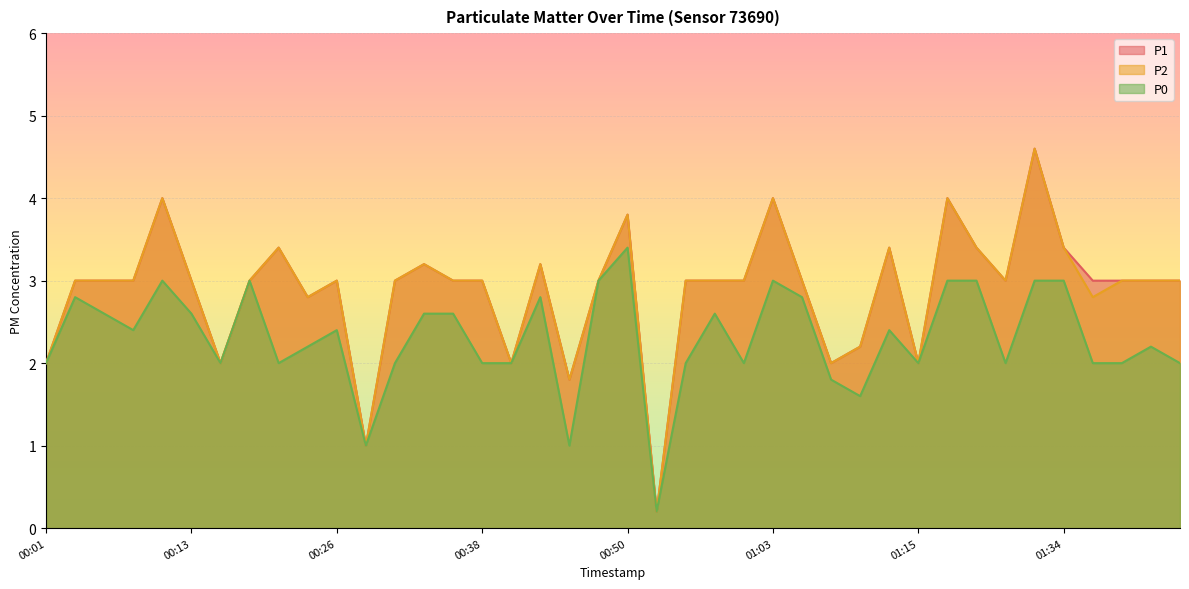

Rank the series by their maximum value, from lowest to highest.

P0, P1, P2